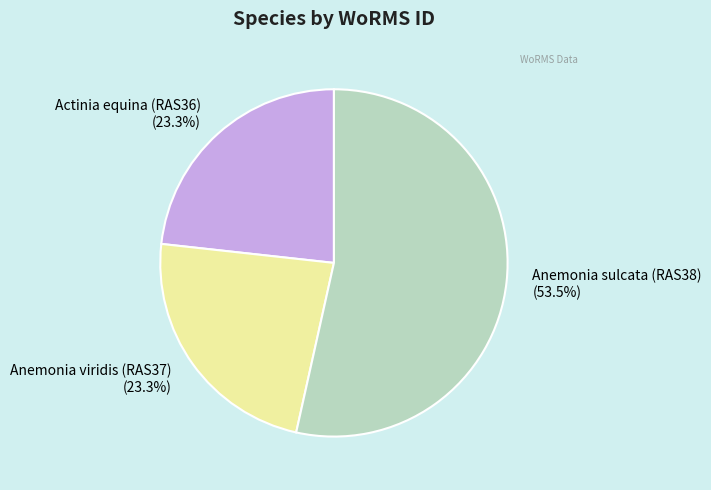

Which slice represents more than half of the pie?

Anemonia sulcata (RAS38)